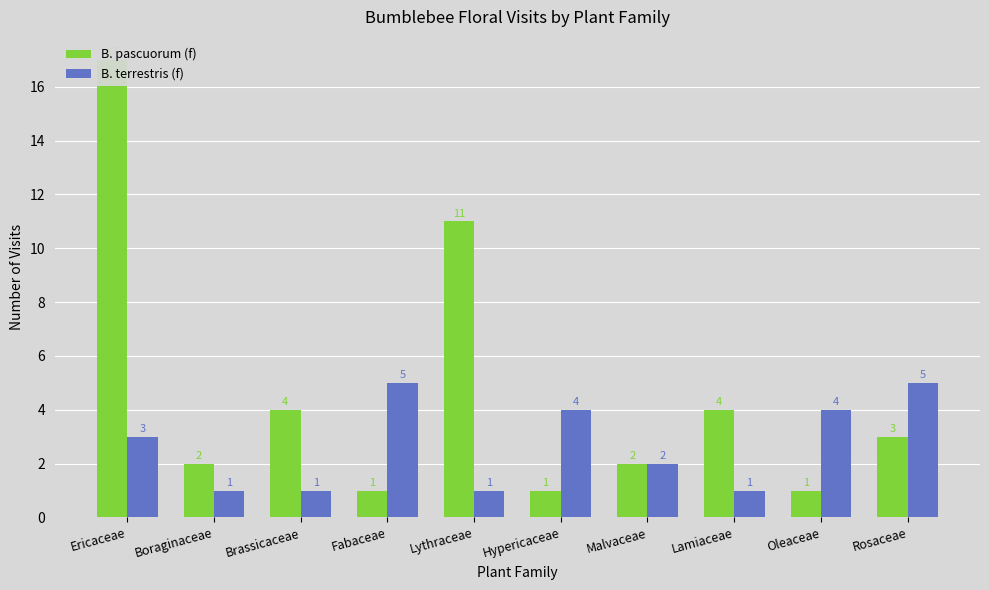

The B. terrestris (f) series shows 1 at Lamiaceae. True or false?

True